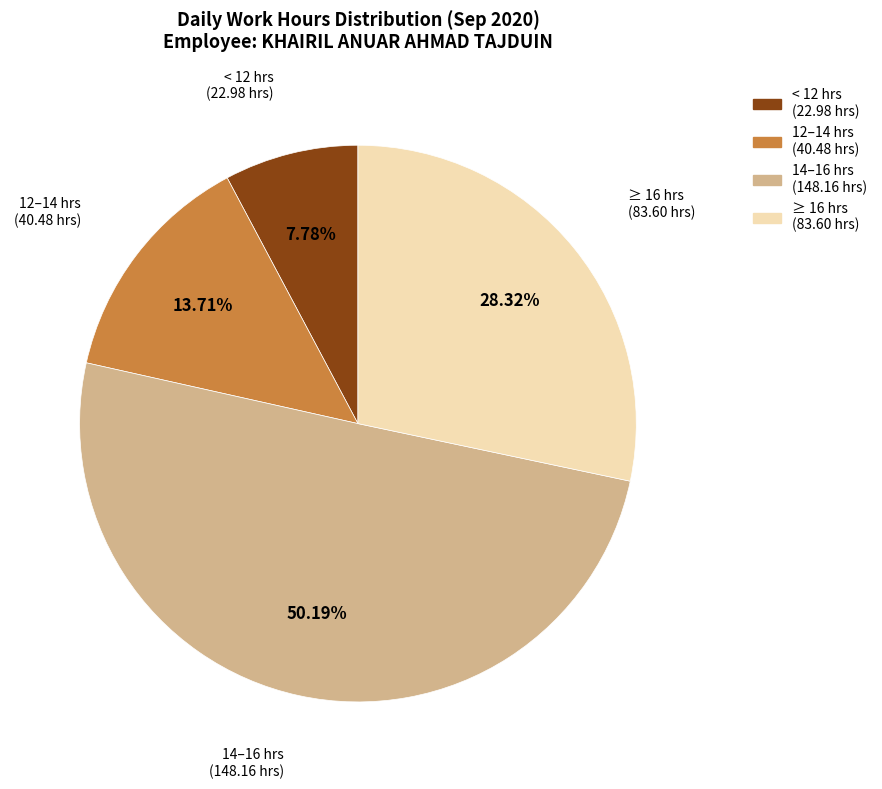

Approximately how many times larger is the value at < 12 hrs (22.98 hrs) compared to 12–14 hrs (40.48 hrs)?

0.6